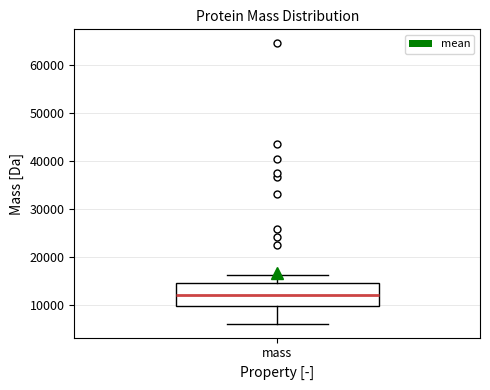

Where is the lower edge of the box for mass on the y-axis? The values are not printed on the chart, so give them approximately, as read against the axis.

10000